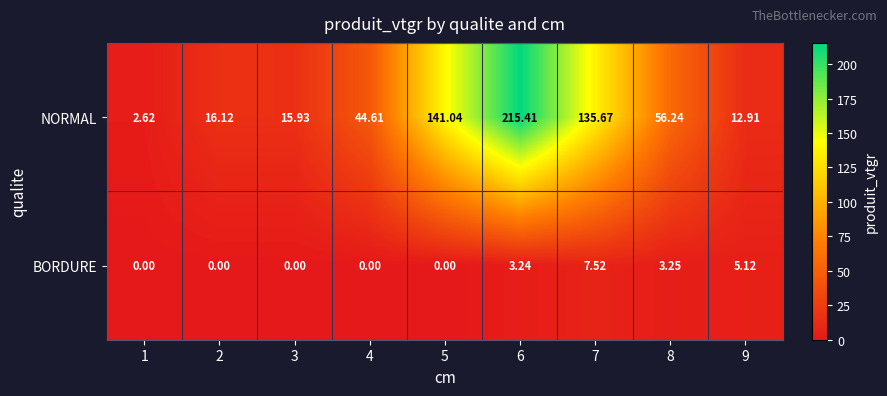

Which series has the largest total across all categories?

NORMAL